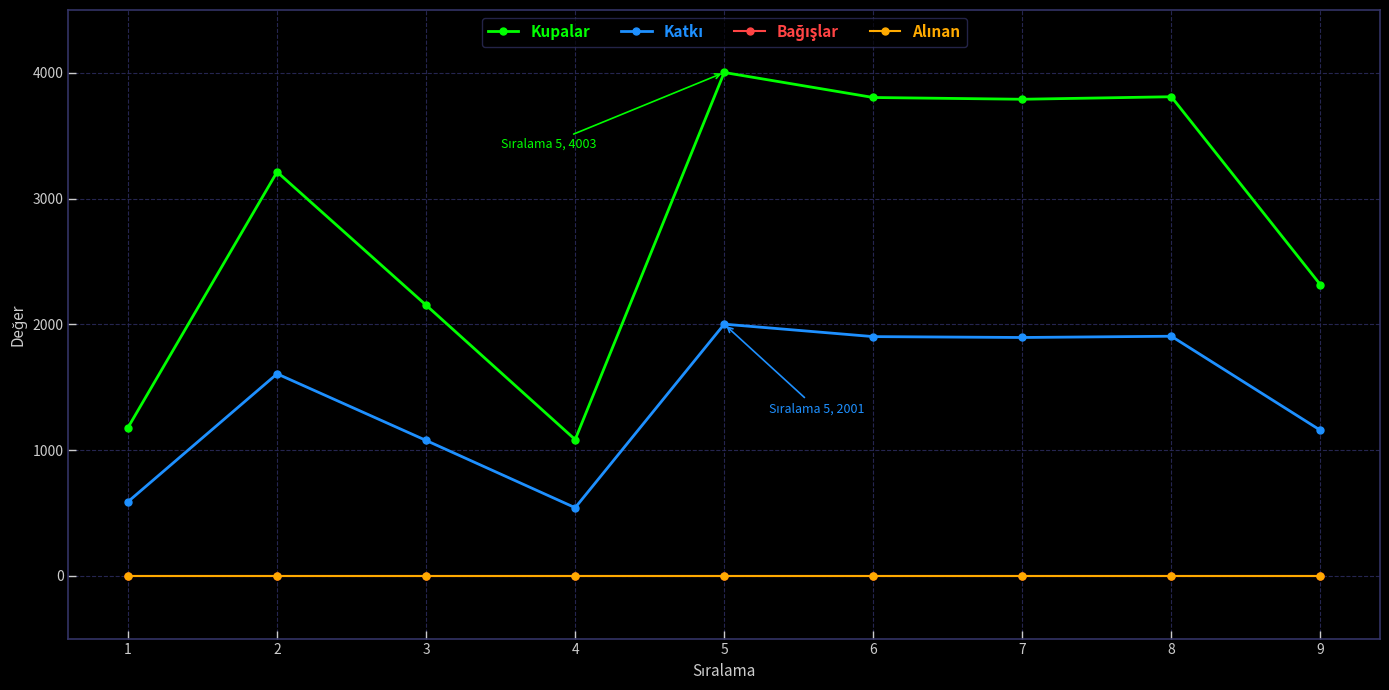

At which category is the sum across all series the highest?

5